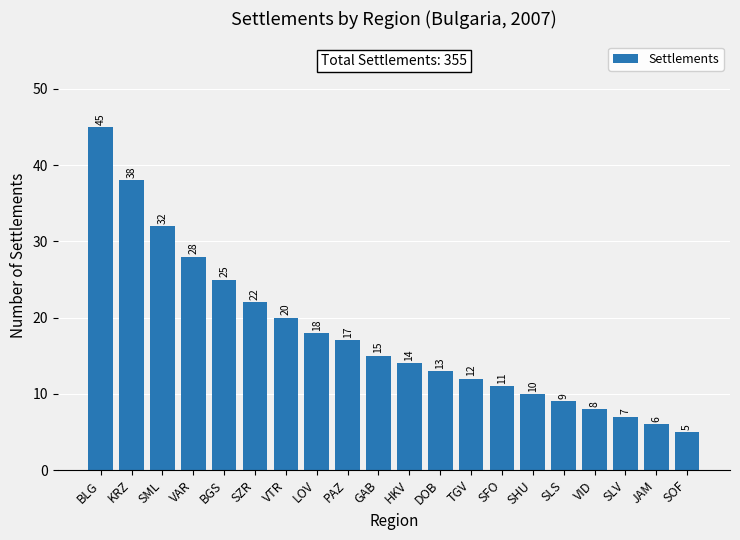

At which label is the value closest to 25?

BGS